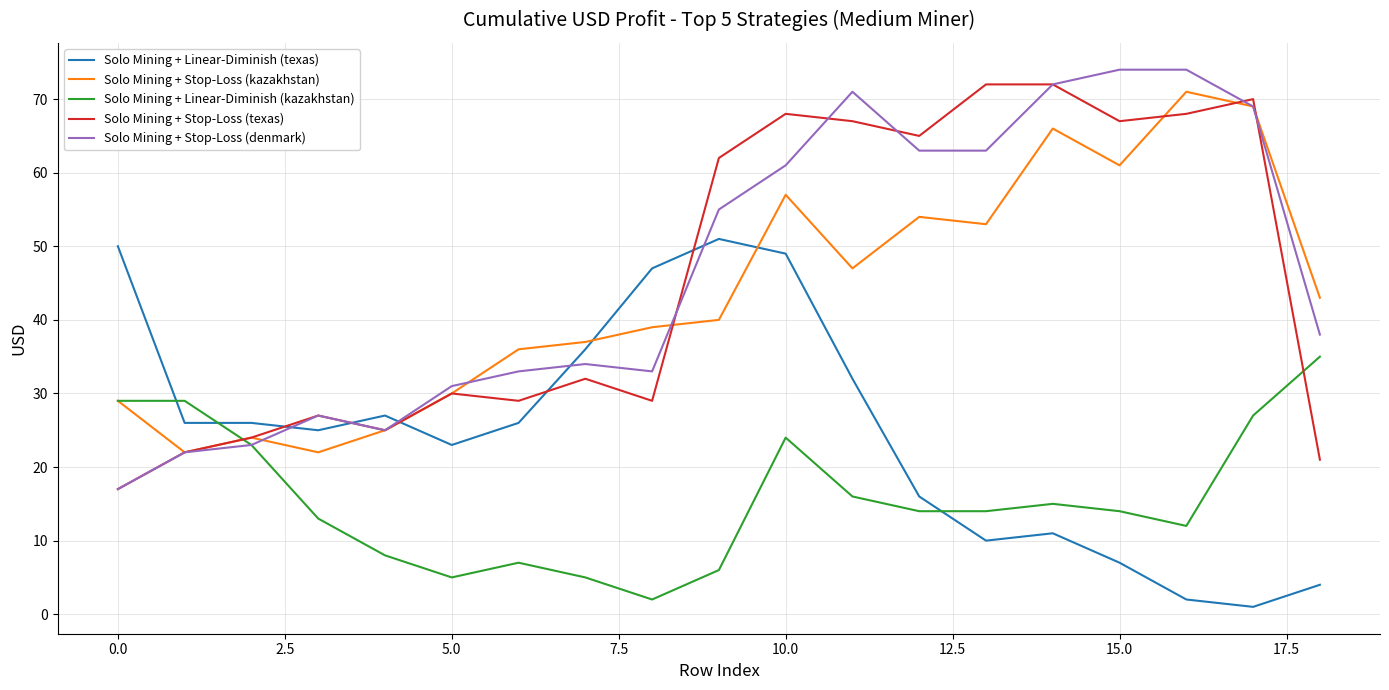

Reading left to right, list all the values displayed in this chart.

Solo Mining + Linear-Diminish (texas): 50	26	26	25	27	23	26	36	47	51	49	32	16	10	11	7	2	1	4
Solo Mining + Stop-Loss (kazakhstan): 29	22	24	22	25	30	36	37	39	40	57	47	54	53	66	61	71	69	43
Solo Mining + Linear-Diminish (kazakhstan): 29	29	23	13	8	5	7	5	2	6	24	16	14	14	15	14	12	27	35
Solo Mining + Stop-Loss (texas): 17	22	24	27	25	30	29	32	29	62	68	67	65	72	72	67	68	70	21
Solo Mining + Stop-Loss (denmark): 17	22	23	27	25	31	33	34	33	55	61	71	63	63	72	74	74	69	38